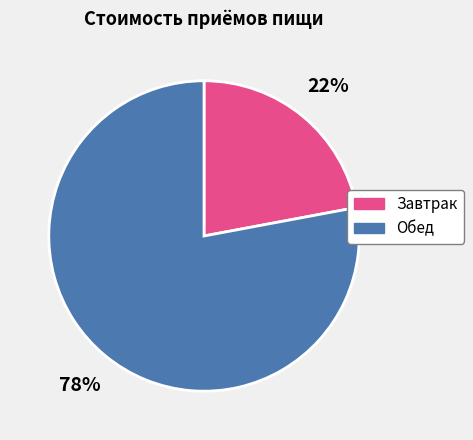

To the nearest percent, what is the difference between the Обед and Завтрак slice percentages?

56%